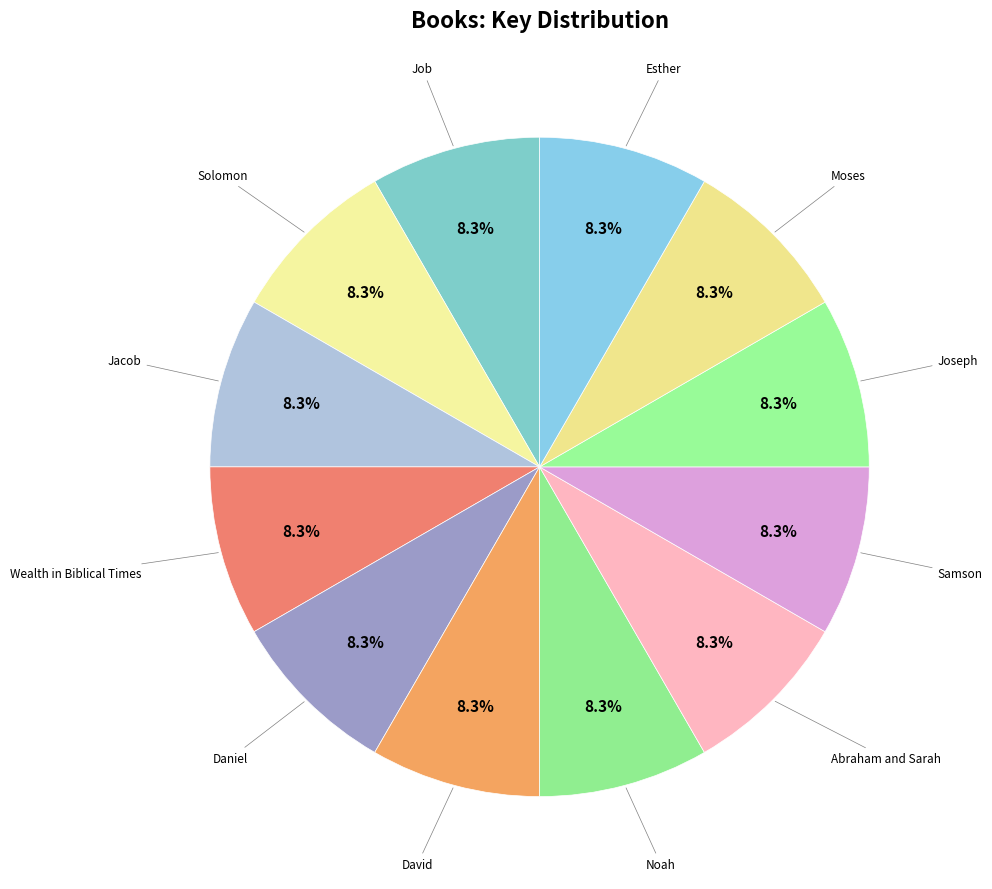

Rank the categories by value from lowest to highest.

Joseph, Wealth in Biblical Times, Daniel, Jacob, Solomon, David, Noah, Samson, Job, Abraham and Sarah, Moses, Esther